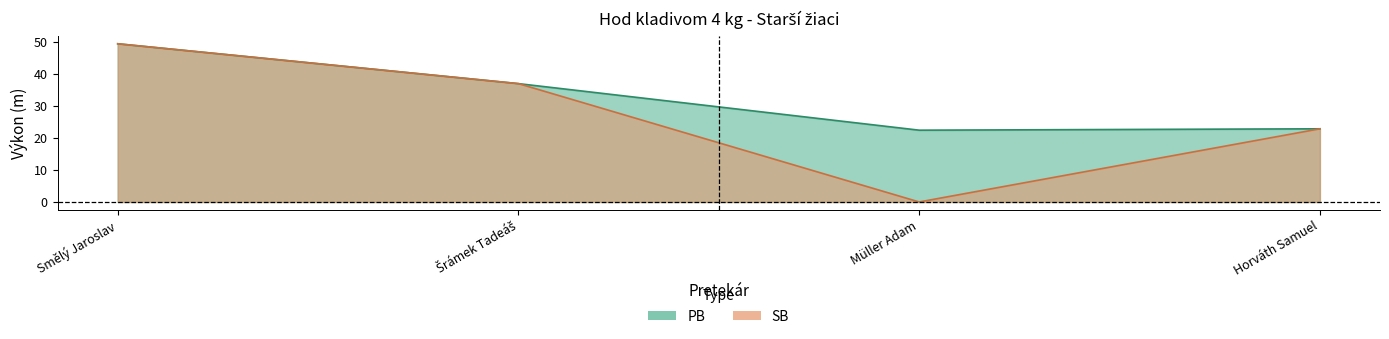

Reading left to right, what are all the values shown in this chart?

PB: Smělý Jaroslav=49.4	Šrámek Tadeáš=37.0	Müller Adam=22.4	Horváth Samuel=22.9
SB: Smělý Jaroslav=49.4	Šrámek Tadeáš=37.0	Müller Adam=0.0	Horváth Samuel=22.9